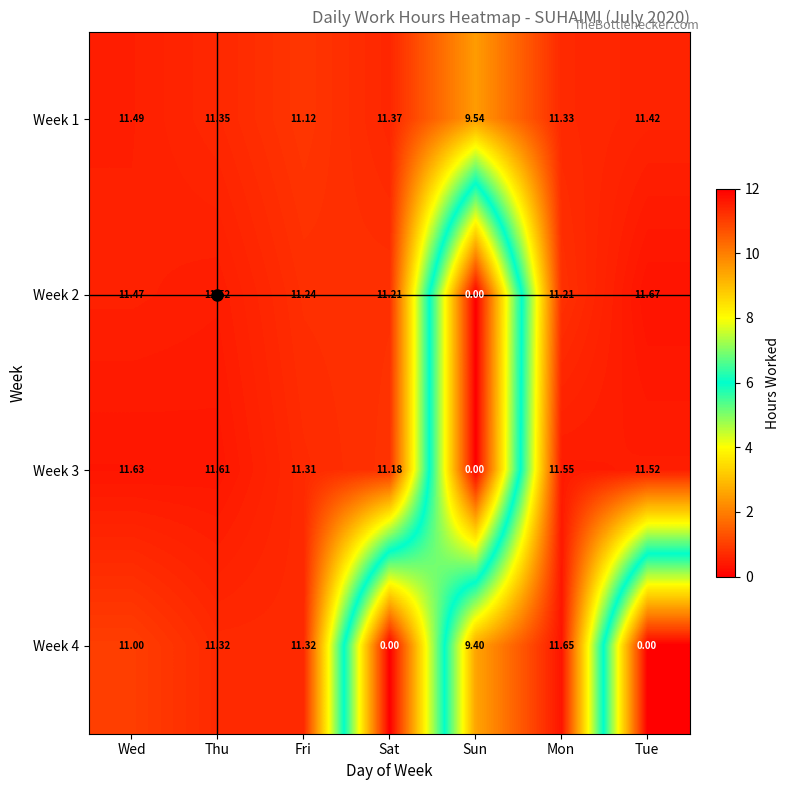

Which category has the lowest value in the Week 1 series?

Sun